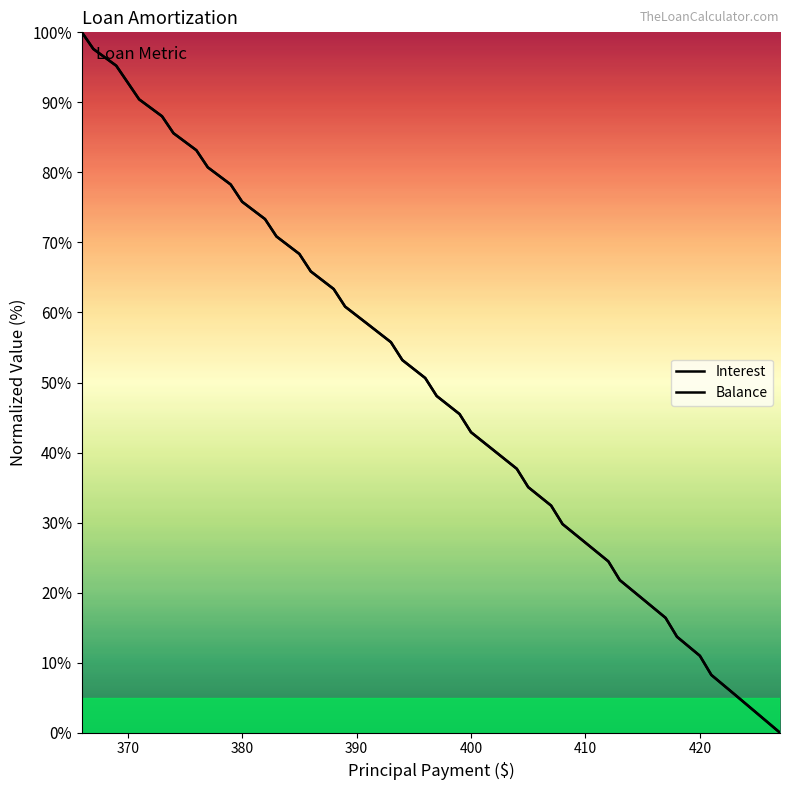

True or false: Balance has more than 2 points higher than both neighbors.

False